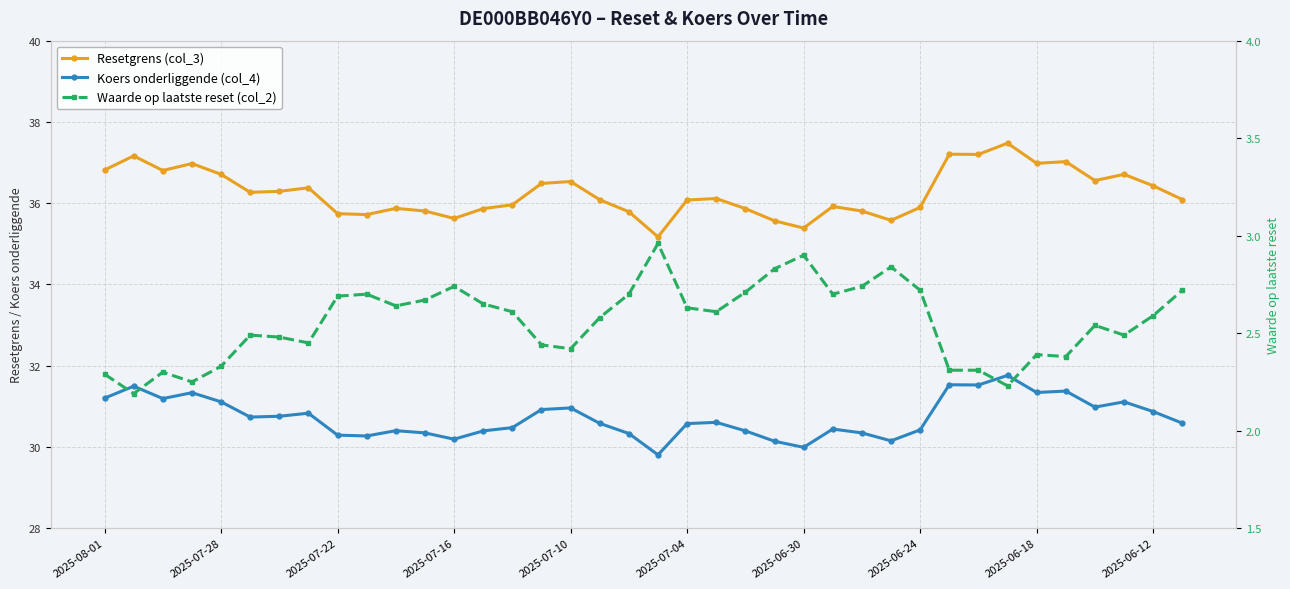

At which category is the sum across all series the highest?

31